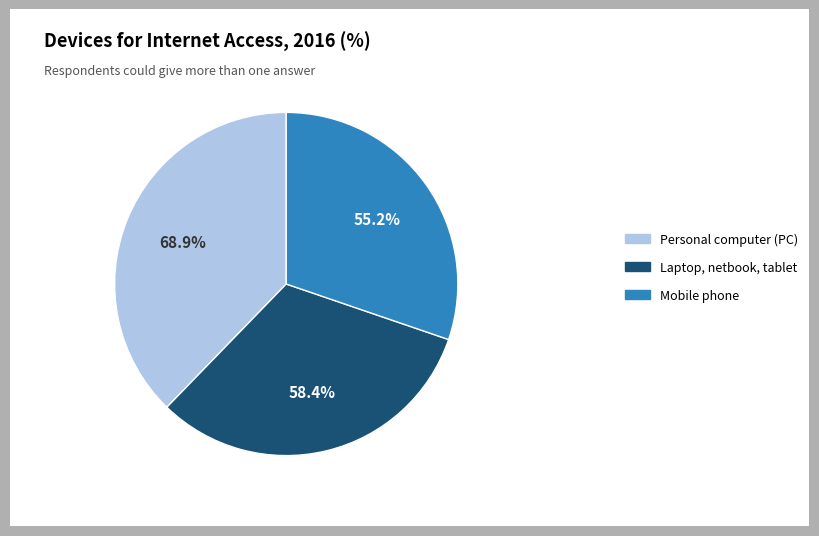

Count the number of slices in the pie.

3